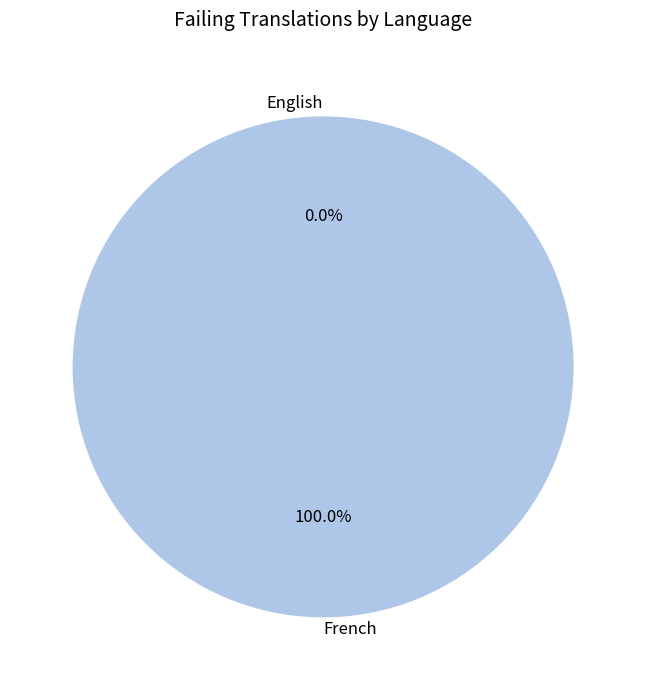

Rank the categories by value from lowest to highest.

English, French